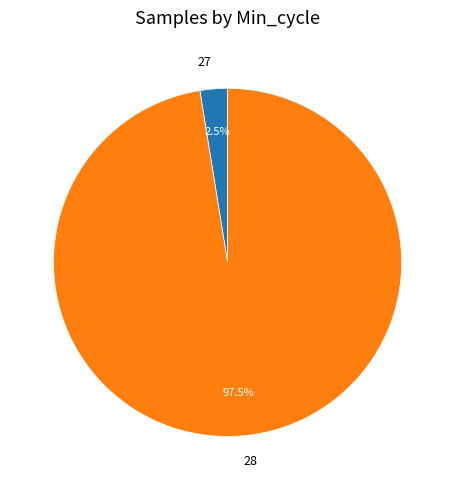

Does 28 represent more than half of the total?

Yes